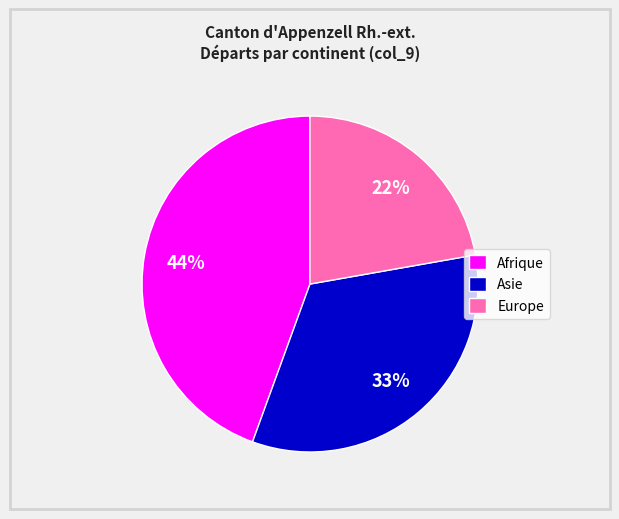

True or false: Asie accounts for 27% of the total.

False